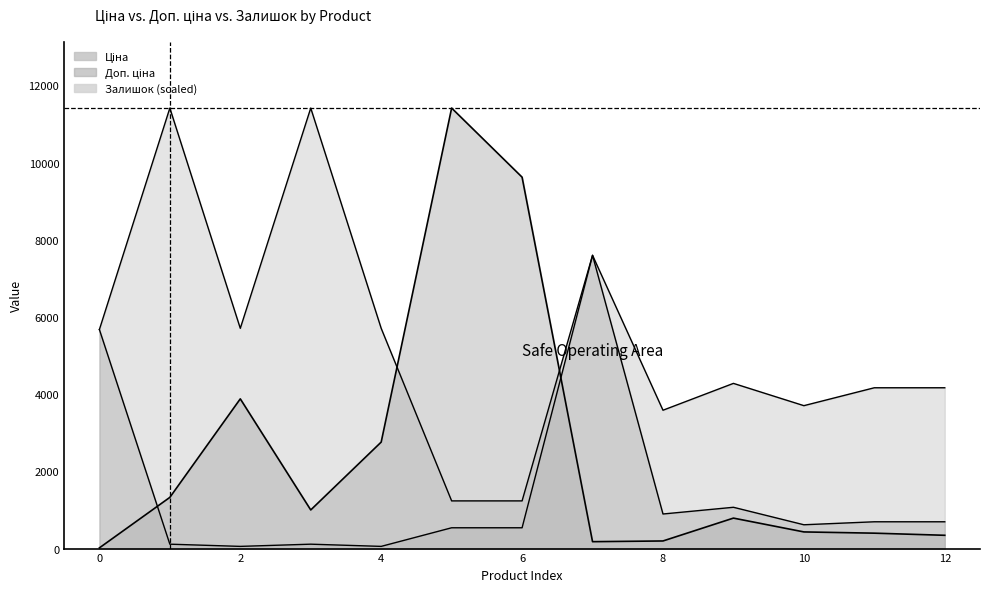

Reading right to left, list all the values displayed in this chart.

Ціна: 694.3	694.3	617.0	1069.8	895.9	7596.5	539.0	539.0	57.0	114.1	57.0	114.1	5673.8
Доп. ціна: 4165.6	4165.6	3701.9	4279.1	3583.6	7596.5	1235.4	1235.4	5705.0	11410.0	5705.0	11410.0	5673.8
Залишок: 344.2	399.3	431.4	789.4	197.4	179.0	9620.0	11410.0	2758.4	1000.6	3878.3	1326.4	18.4